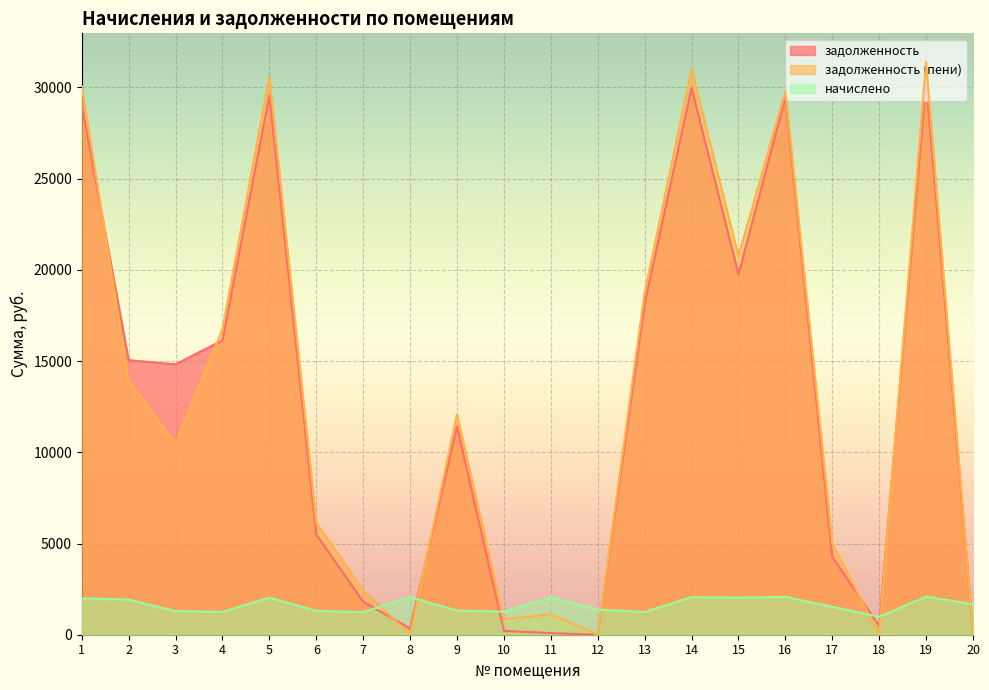

How many lines are shown in the chart?

3